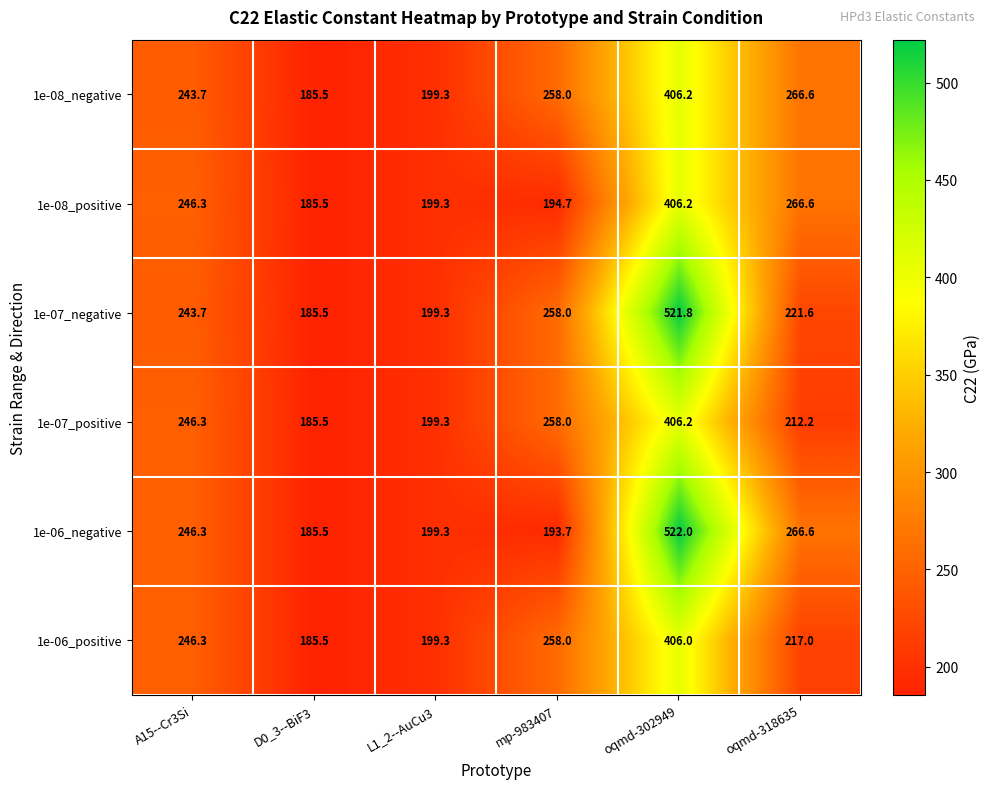

Which series has the largest total across all categories?

1e-07_negative